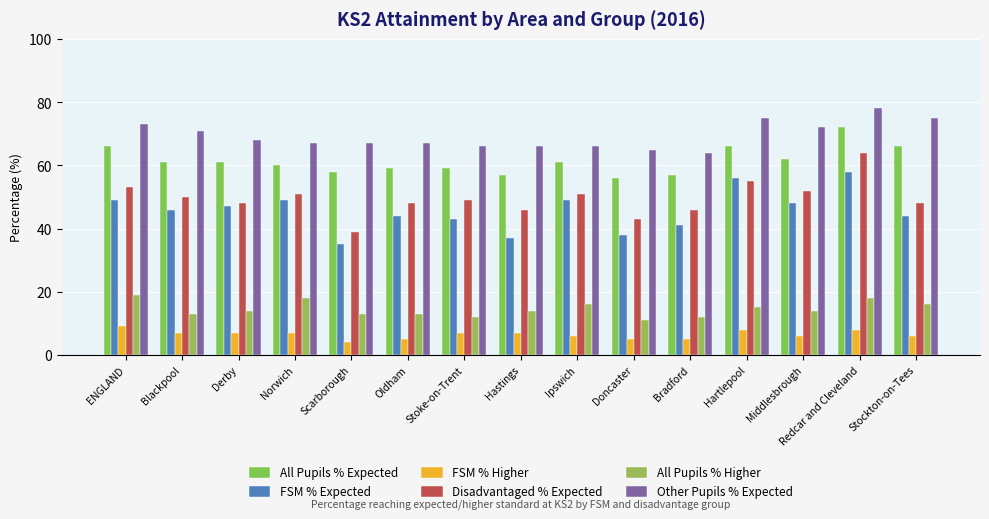

At which category is the sum across all series the highest?

Redcar and Cleveland